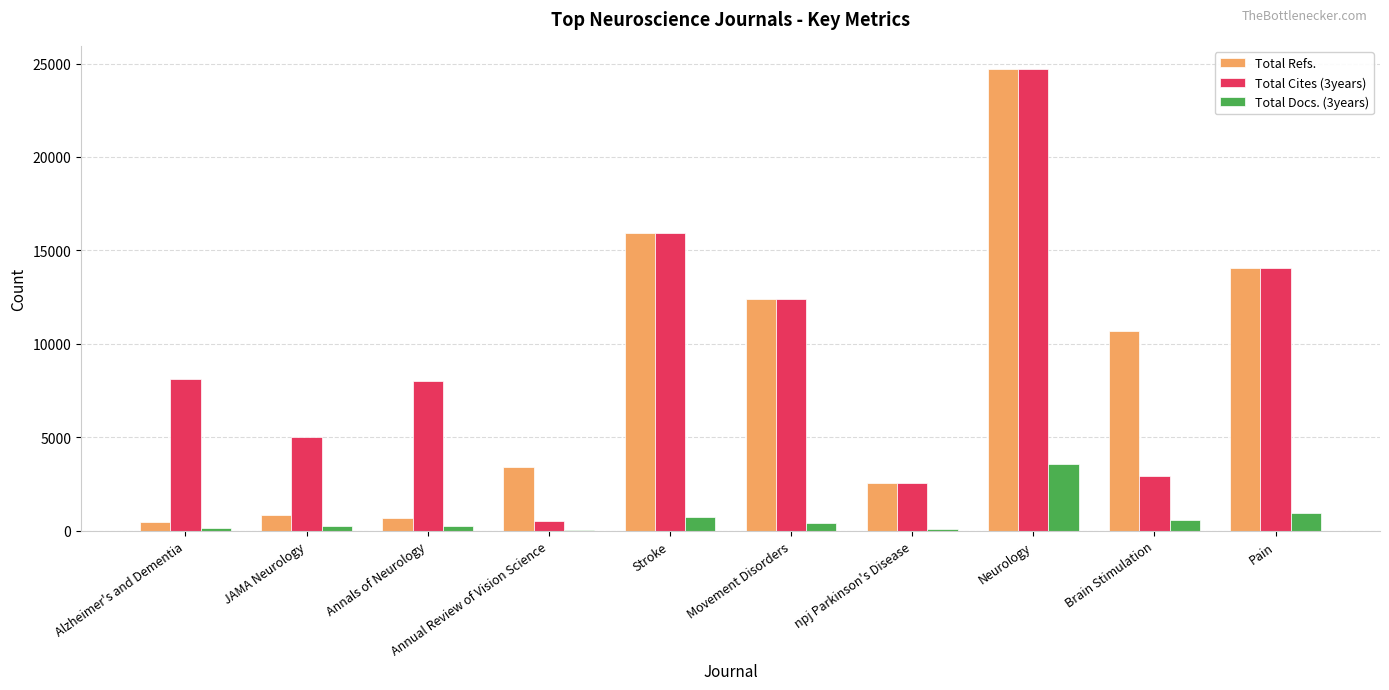

What are all the series names shown in the legend?

Total Refs., Total Cites (3years), Total Docs. (3years)